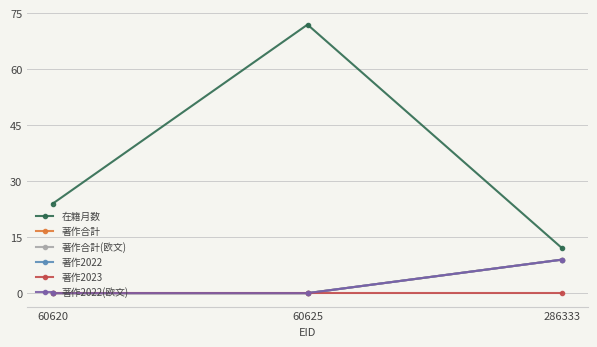

Between 60625 and 286333, which is larger?

60625